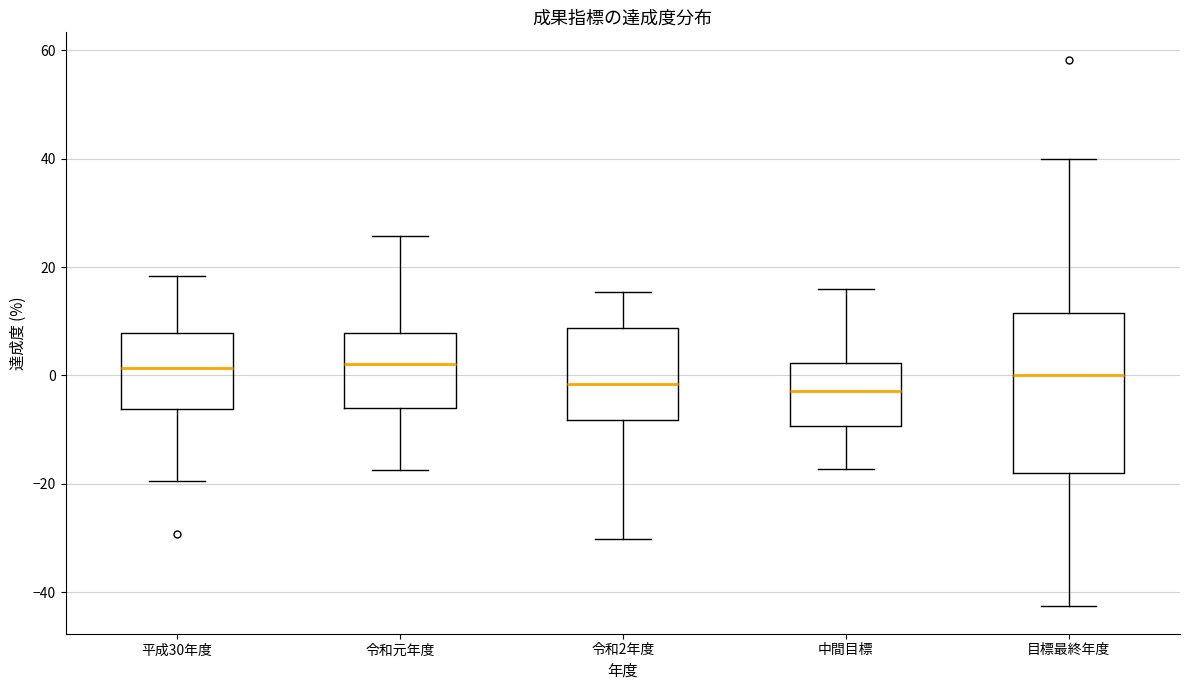

Reading left to right, read every box against the y-axis: the position of its median line, the range the box covers, and the ends of its whiskers. The values are not printed on the chart, so give them approximately, as read against the axis.

平成30年度: median 2, box -6 to 8, whiskers -20 to 18
令和元年度: median 2, box -6 to 8, whiskers -18 to 26
令和2年度: median -2, box -8 to 8, whiskers -30 to 16
中間目標: median -2, box -10 to 2, whiskers -18 to 16
目標最終年度: median 0, box -18 to 12, whiskers -42 to 40